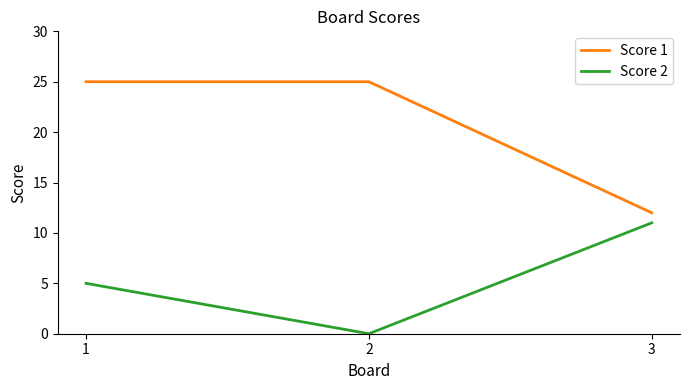

Reading left to right, extract all data points from this chart.

Score 1: 1=25	2=25	3=12
Score 2: 1=5	2=0	3=11